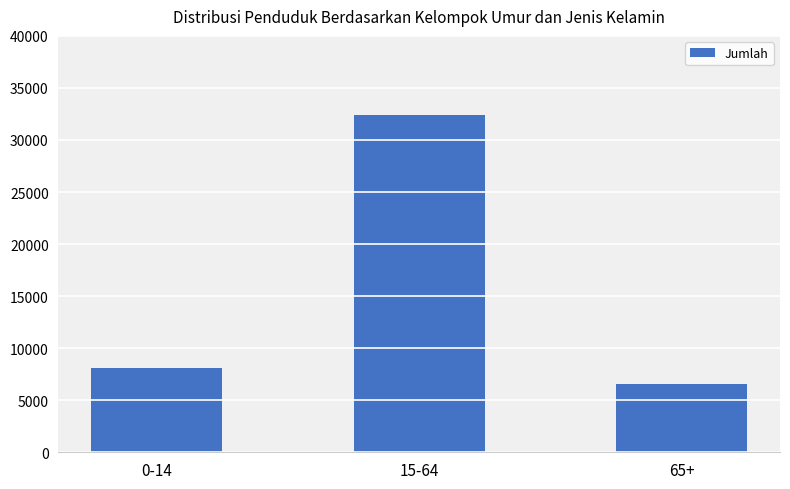

What is the change in value from 0-14 to 65+?

-1569